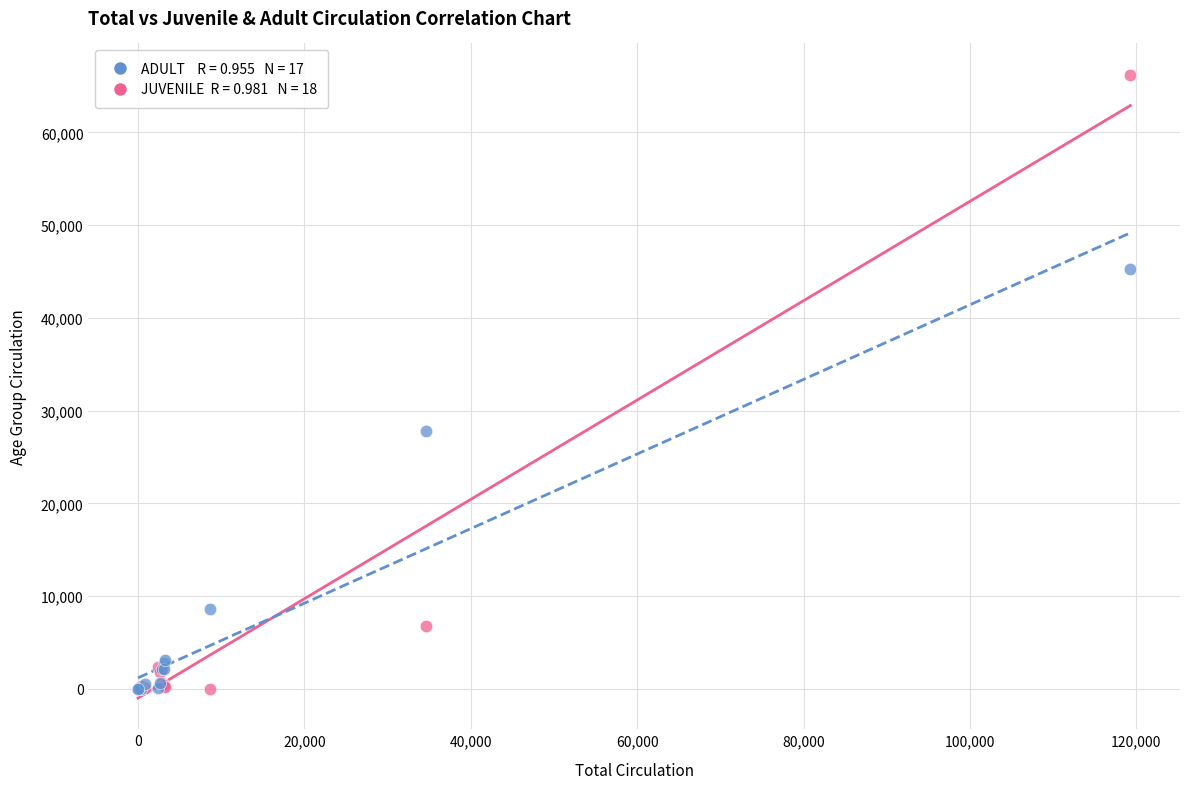

Across all series, what Y value is closest to 33116?

27815